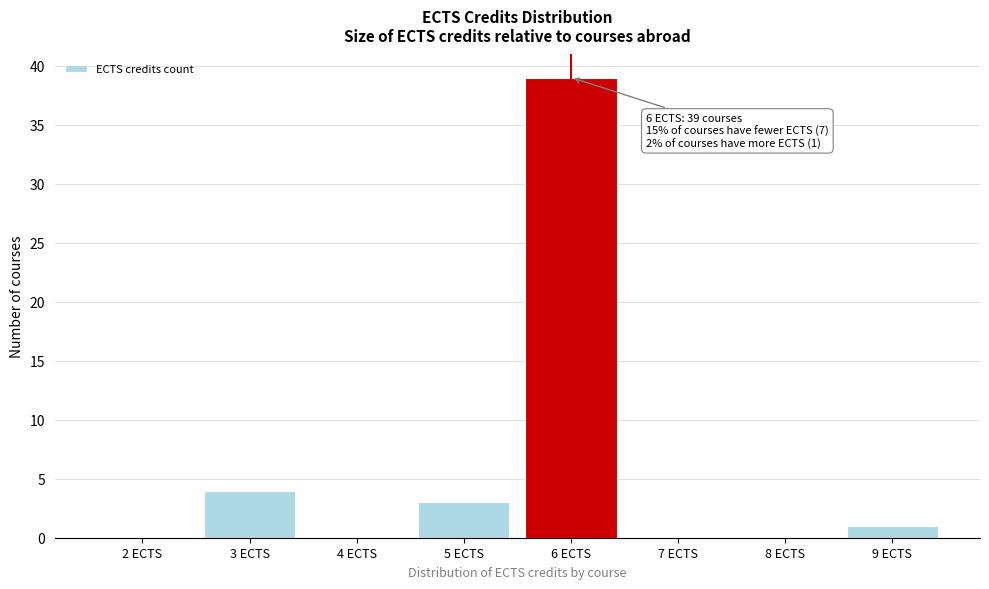

Reading left to right, extract all data points from this chart.

2 ECTS=0	3 ECTS=4	4 ECTS=0	5 ECTS=3	6 ECTS=39	7 ECTS=0	8 ECTS=0	9 ECTS=1